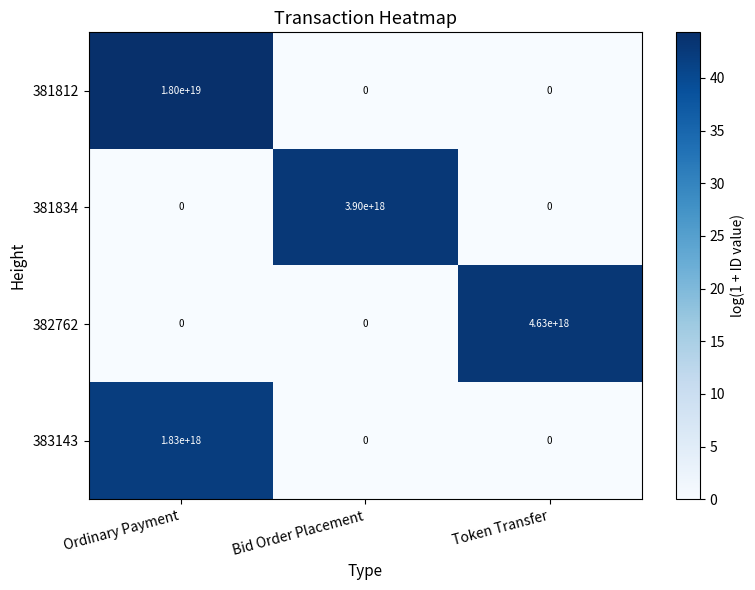

At which label does 383143 reach its peak?

Ordinary Payment